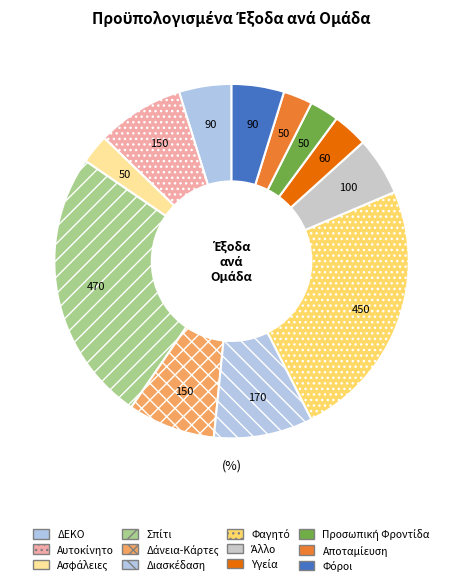

To the nearest percent, what is the difference between the Αποταμίευση and ΔΕΚΟ slice percentages?

2%